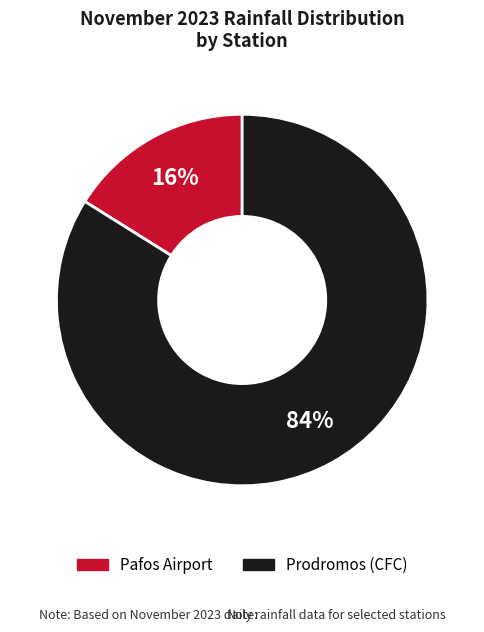

What is the majority slice?

Prodromos (CFC)